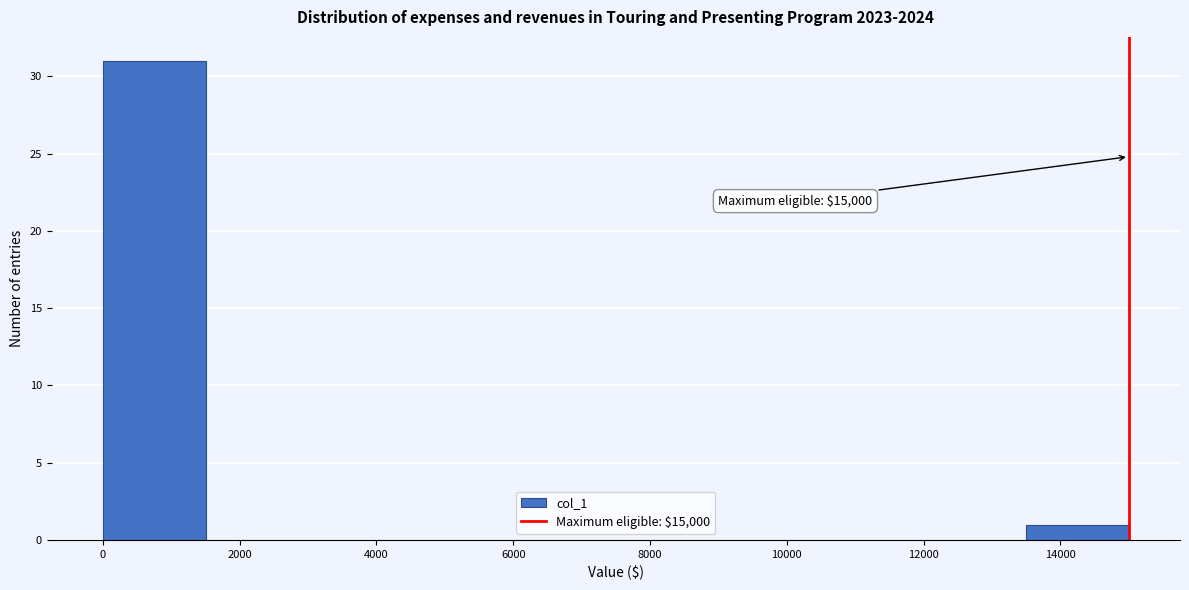

Which range on the x-axis has the tallest bar?

0 to 1500